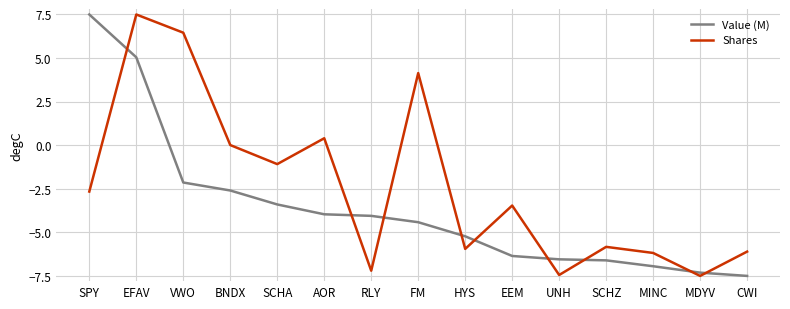

What is the minimum value for Shares?

-7.5